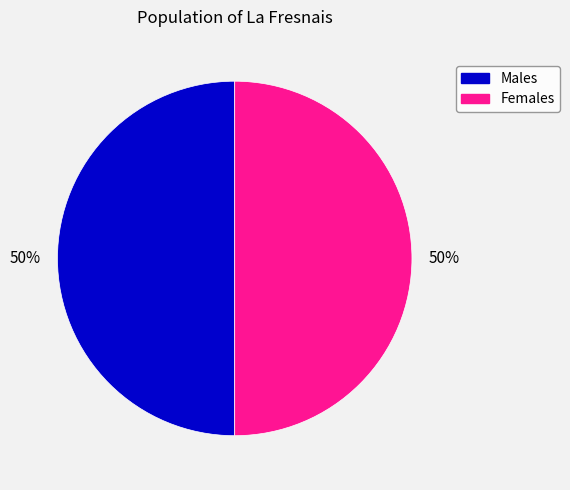

Approximately how many times larger is the value at Males compared to Females?

1.0